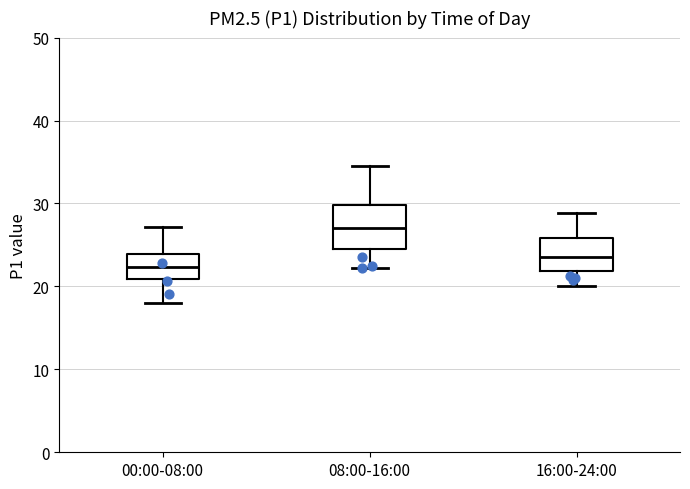

Reading left to right, transcribe this box plot: for each box, give where its median line is, the range the box spans, and where its two whiskers end, as read against the y-axis. The values are not printed on the chart, so give them approximately, as read against the axis.

00:00-08:00: median 22, box 21 to 24, whiskers 18 to 27
08:00-16:00: median 27, box 25 to 30, whiskers 22 to 35
16:00-24:00: median 24, box 22 to 26, whiskers 20 to 29